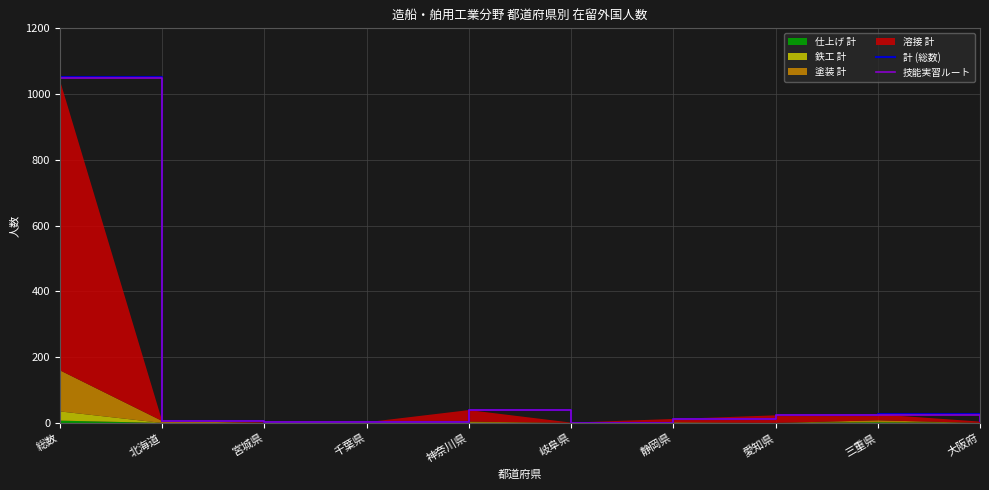

True or false: 計 (総数) and 技能実習ルート cross at least once.

False